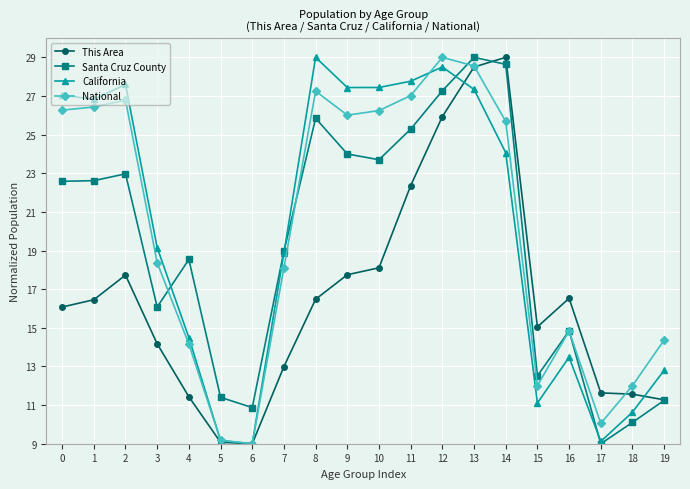

Count the number of data series in this chart.

4